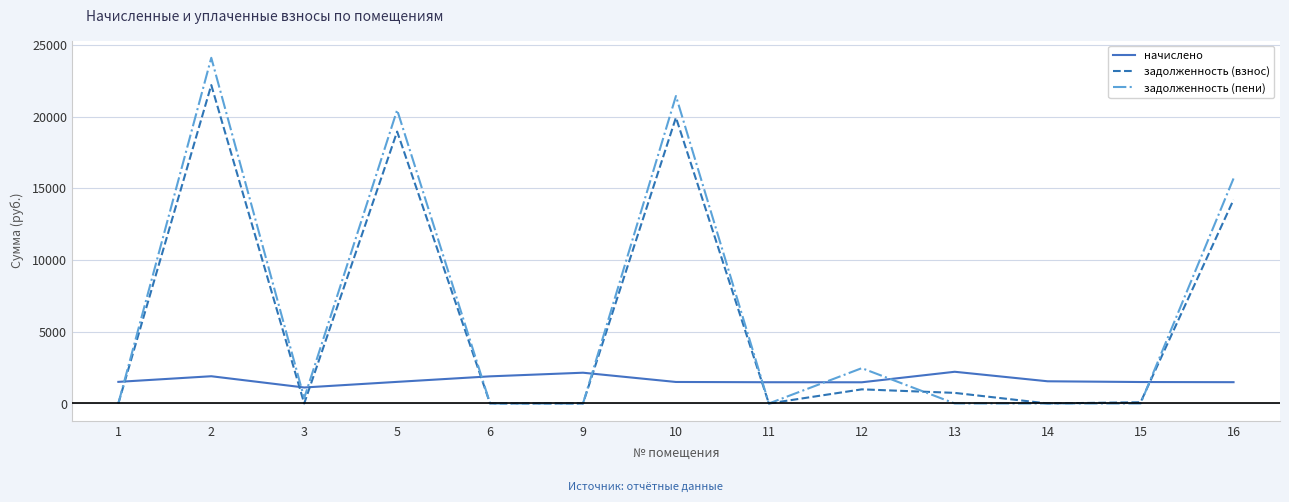

After their last crossing, which series has the higher values: начислено or задолженность (взнос)?

задолженность (взнос)